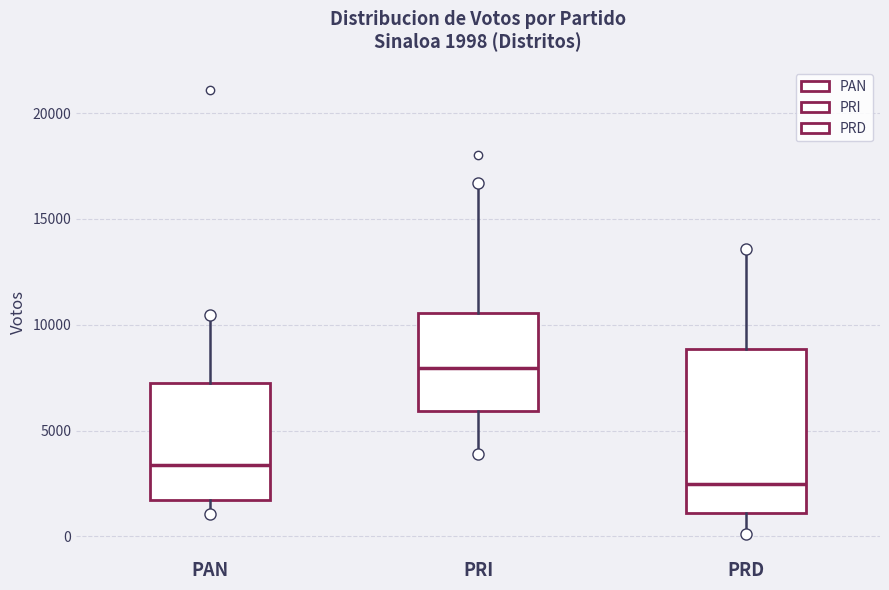

Which box is the tallest, from its lower edge to its upper edge?

PRD